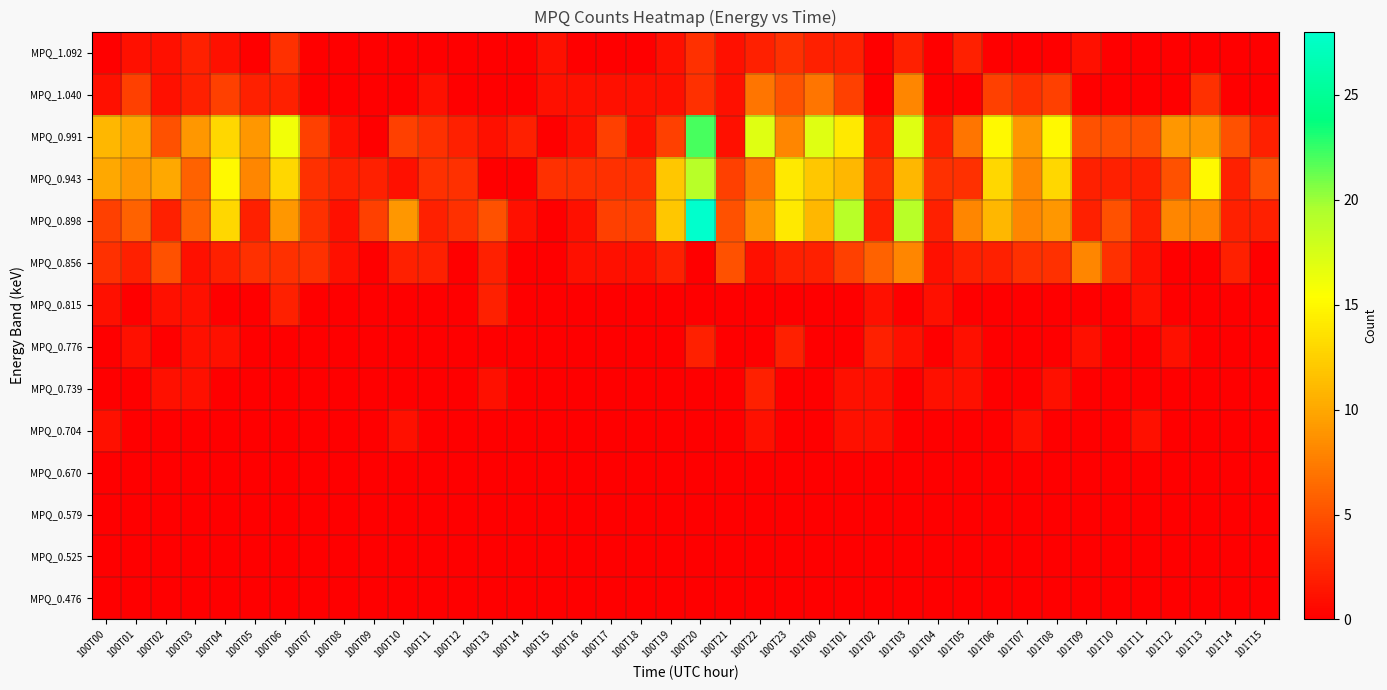

Which series has the largest range (max minus min)?

MPQ_0.898